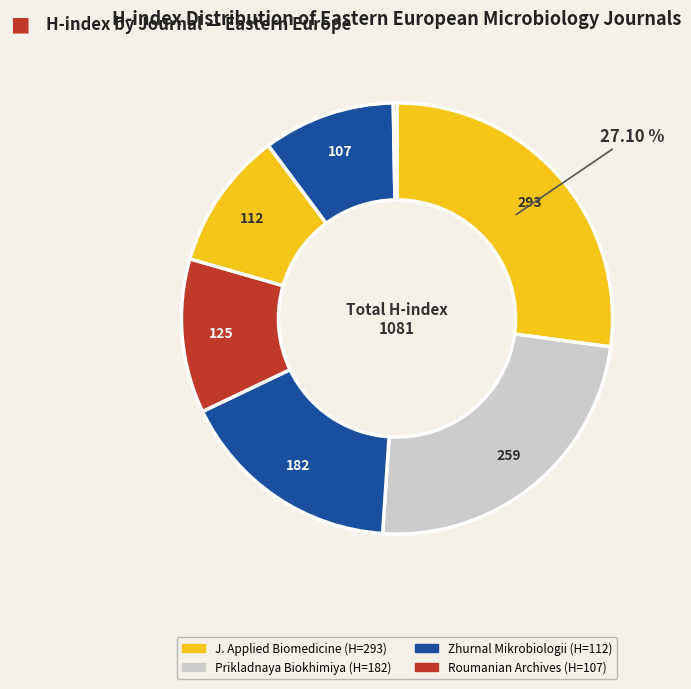

Which category has the biggest portion of the pie?

Journal of Applied Biomedicine